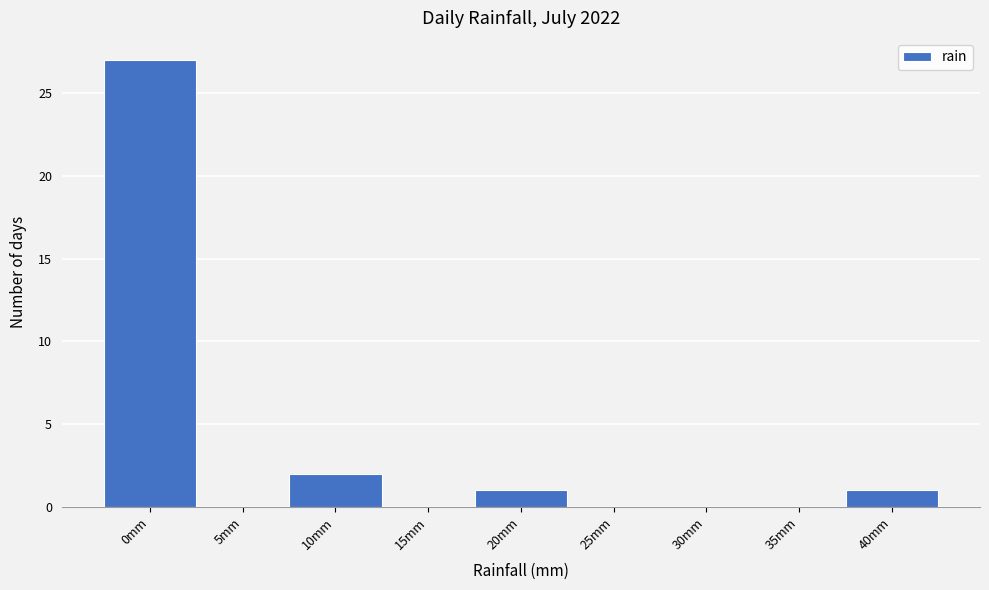

Reading left to right, list all the values displayed in this chart.

0mm=27	5mm=0	10mm=2	15mm=0	20mm=1	25mm=0	30mm=0	35mm=0	40mm=1